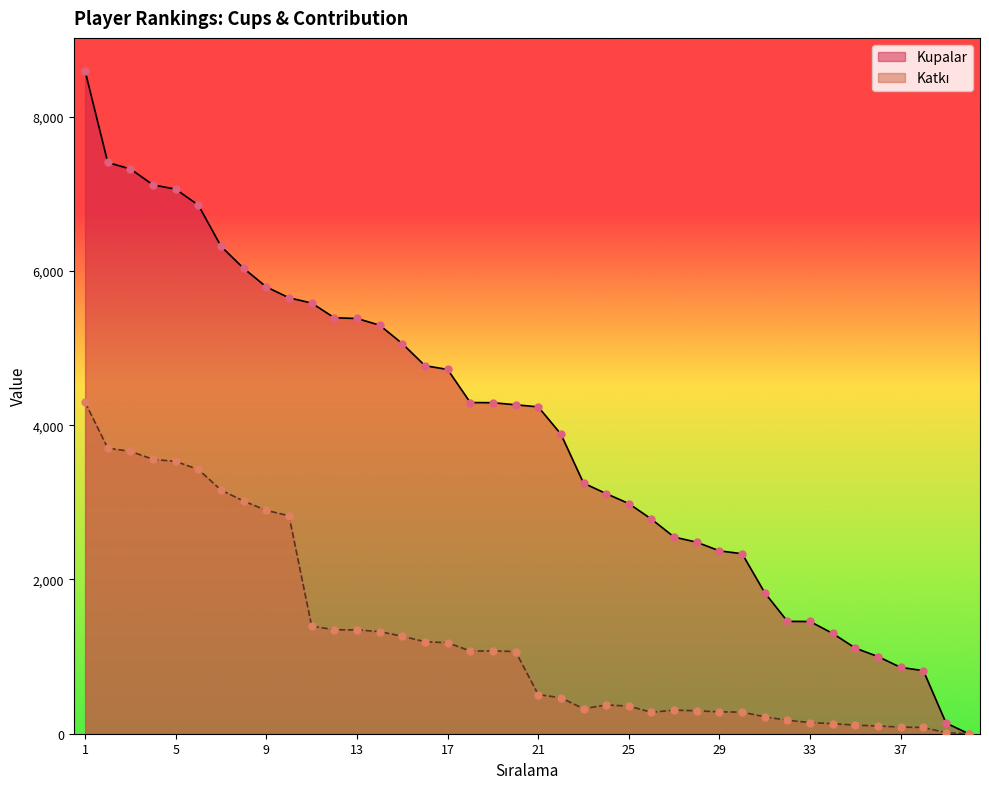

What is the total value across all series at 21?

4746